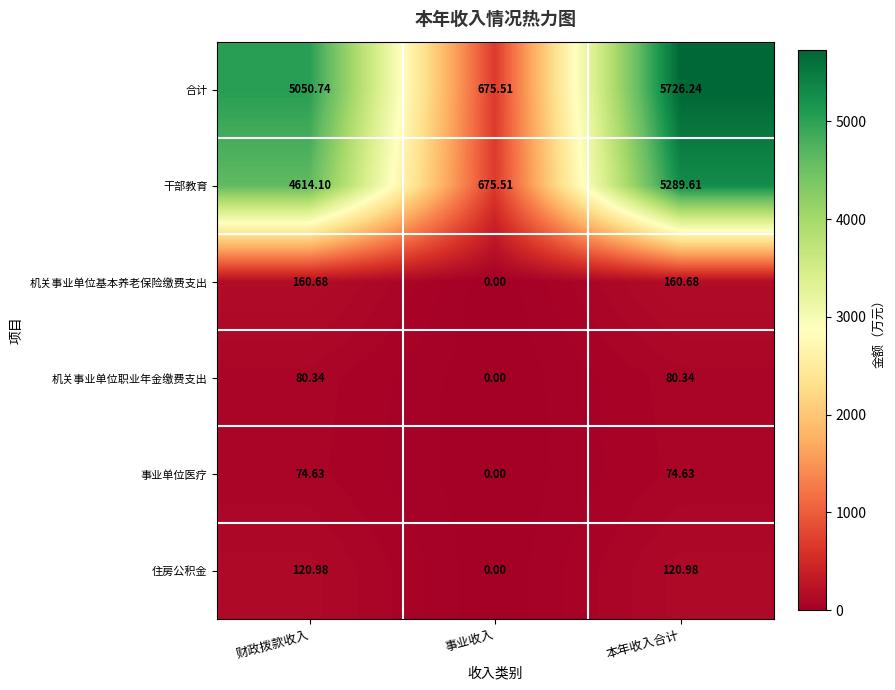

Which label corresponds to the largest value in the chart?

本年收入合计